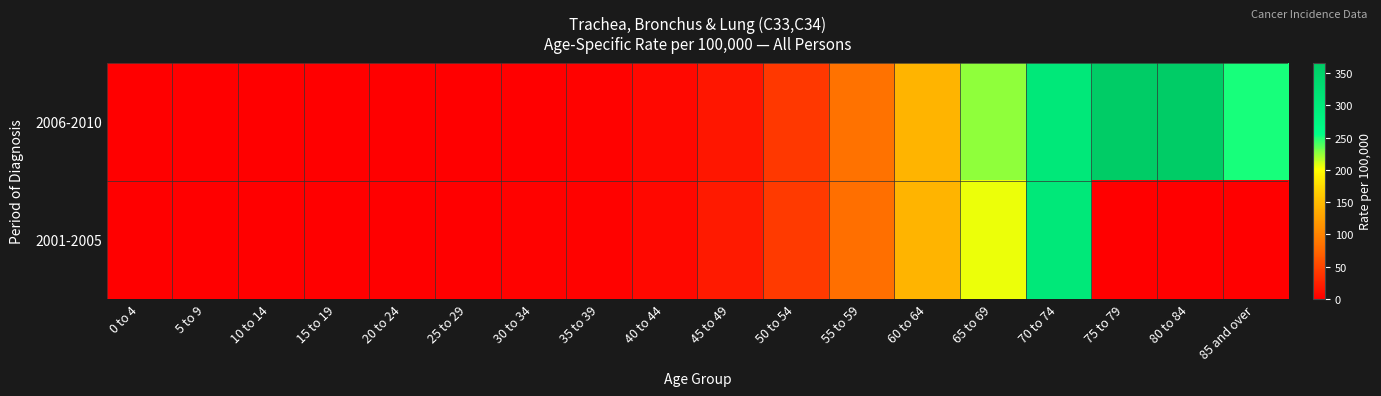

Rank the series by their average value, from lowest to highest.

2001-2005, 2006-2010